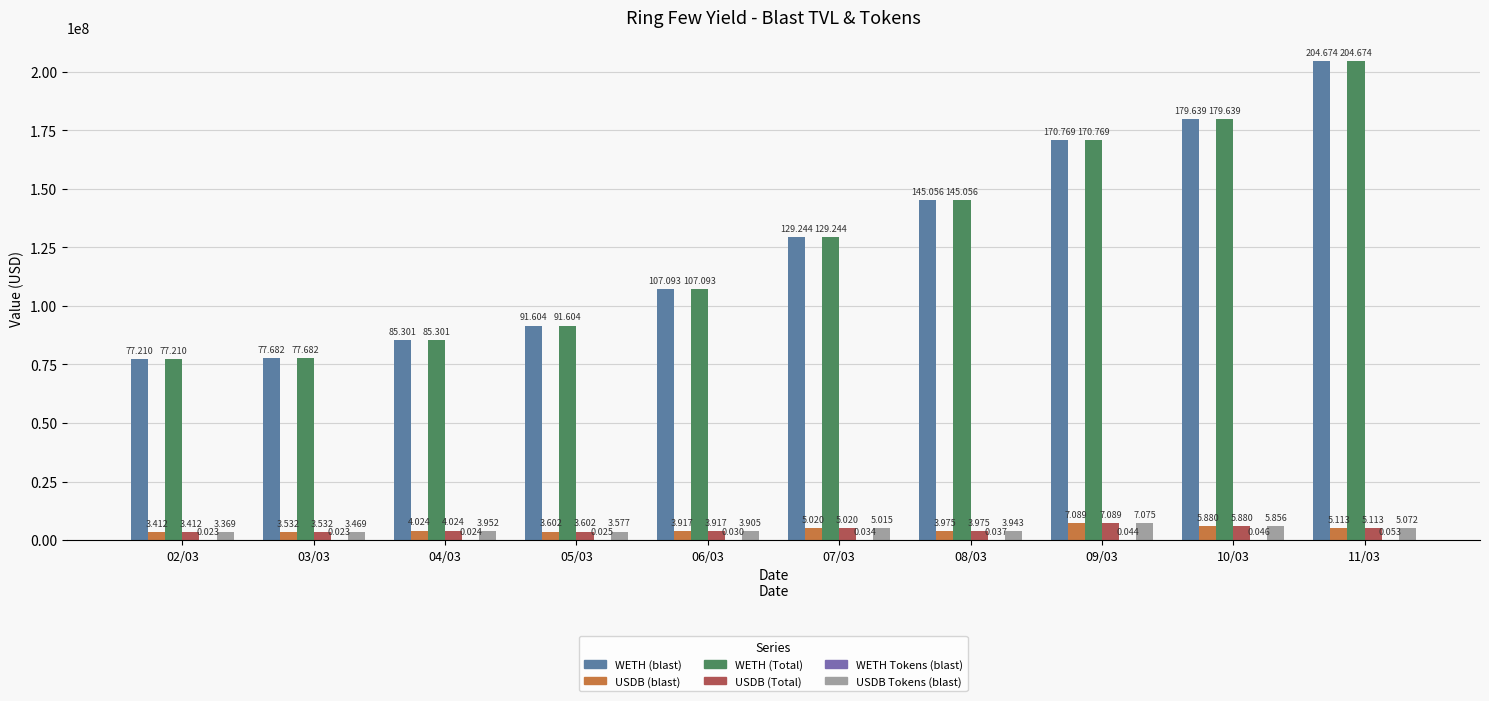

What is the label of the 3rd bar from the right?

09/03